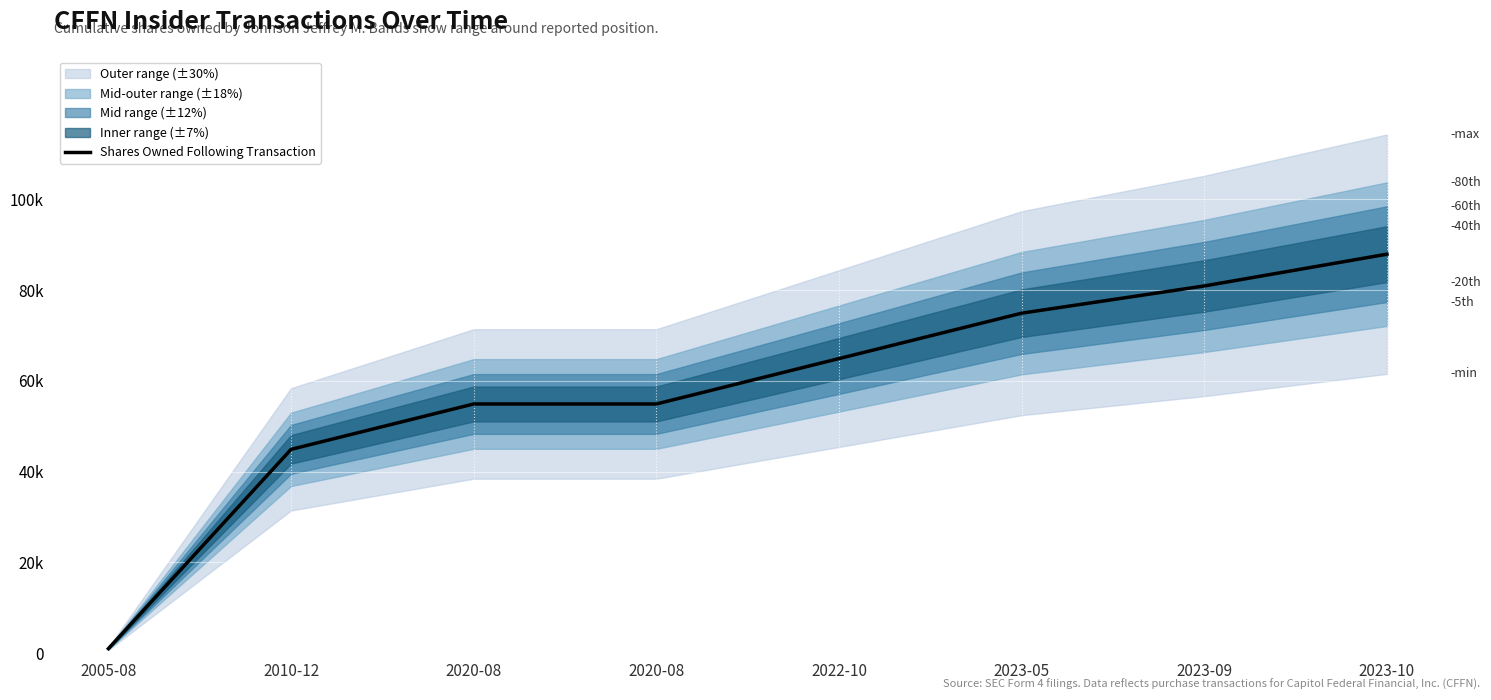

What is the smallest value displayed?

1000